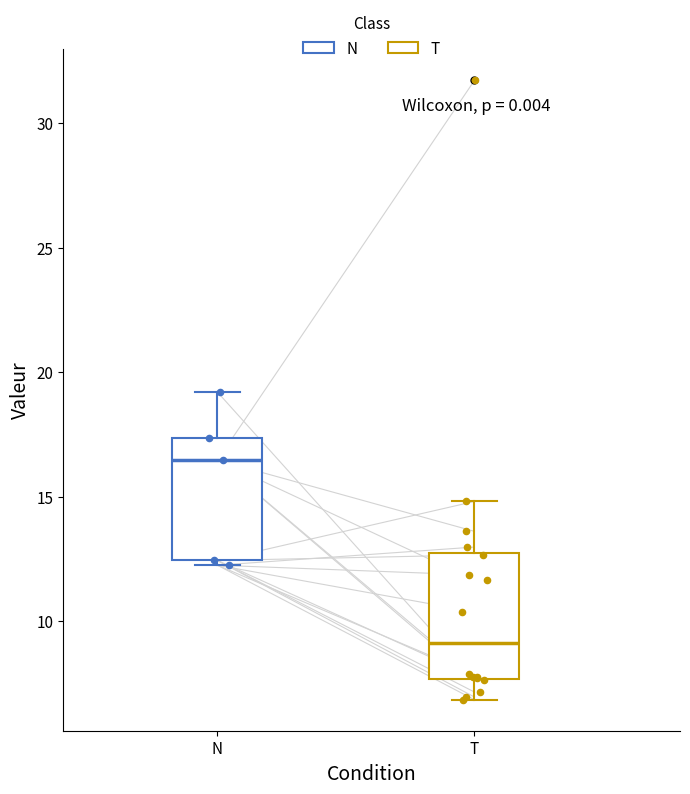

Reading left to right, read every box against the y-axis: the position of its median line, the range the box covers, and the ends of its whiskers. The values are not printed on the chart, so give them approximately, as read against the axis.

N: median 16.5, box 12.5 to 17.5, whiskers 12.5 (just below the box's lower edge) to 19.0
T: median 9.0, box 7.5 to 12.5, whiskers 7.0 to 15.0